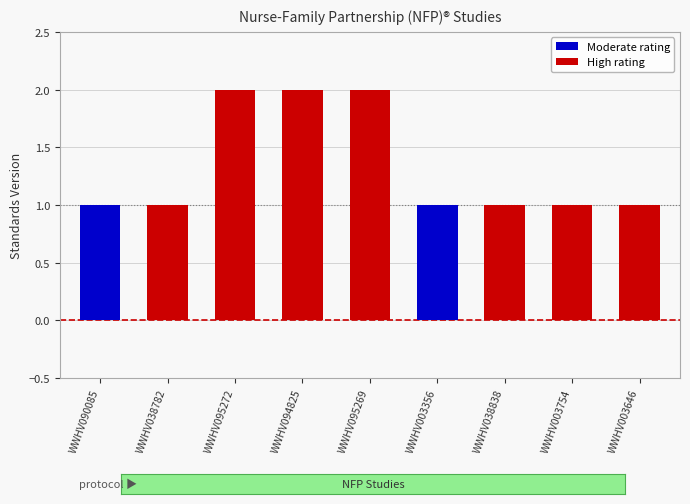

At which label is the value closest to 1?

WWHV090085